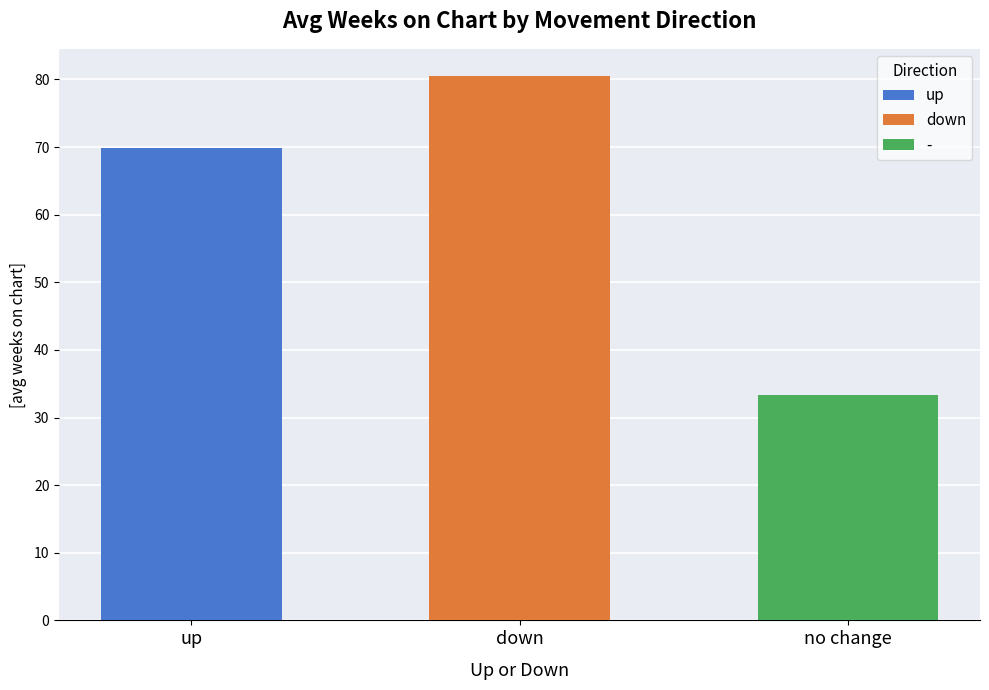

What is the smallest value displayed?

33.4